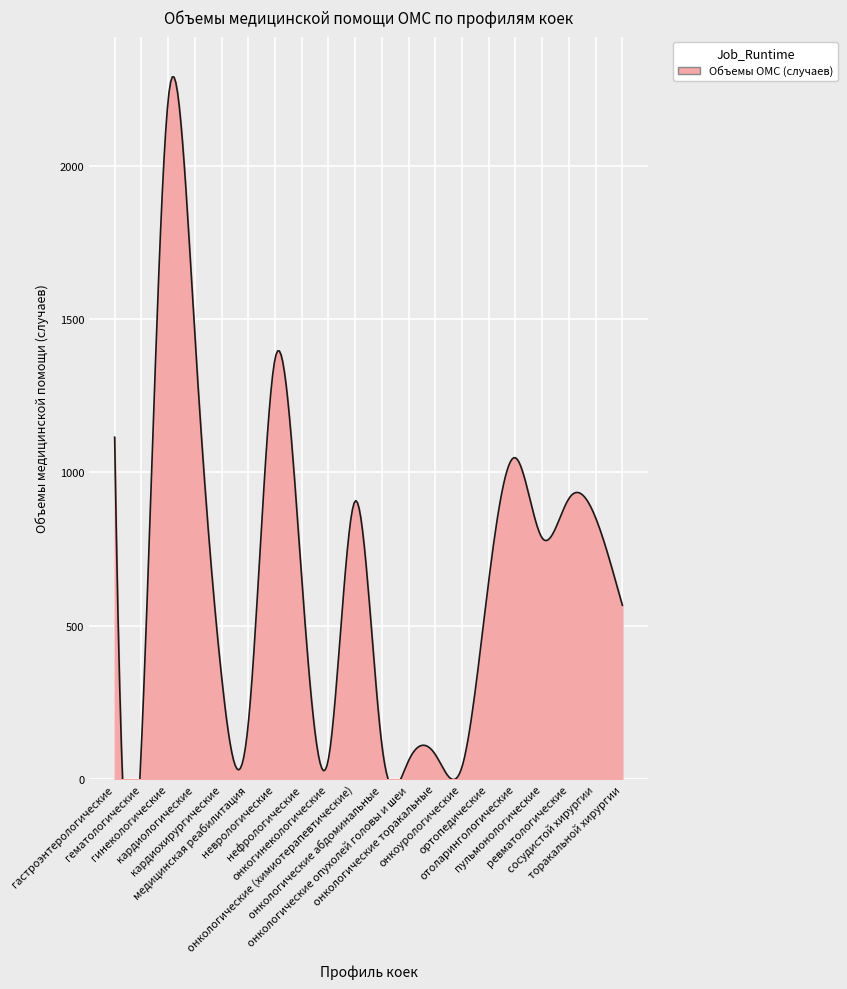

What is the average value?

675